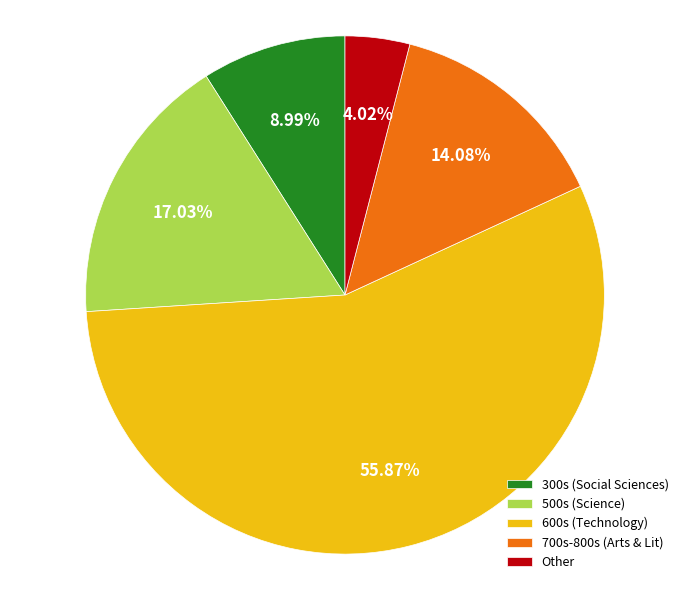

Which category accounts for the majority?

600s (Technology)